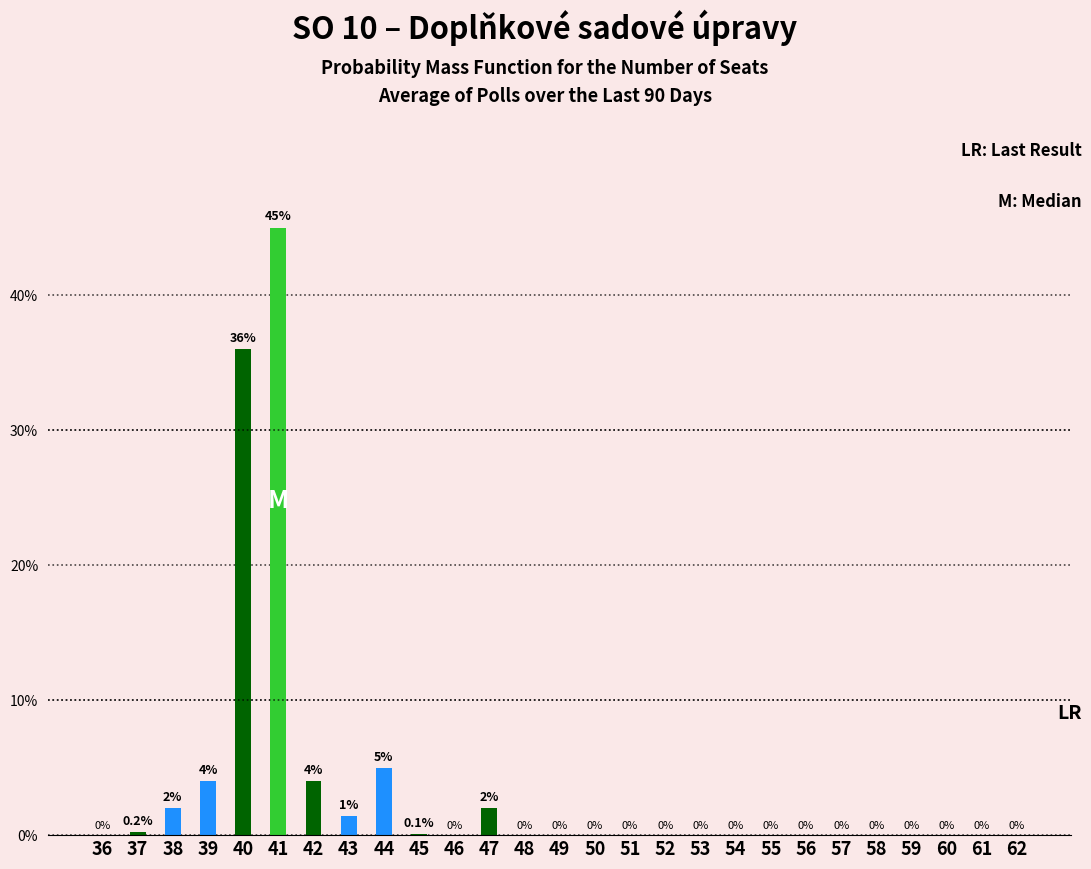

Are the bars horizontal?

No